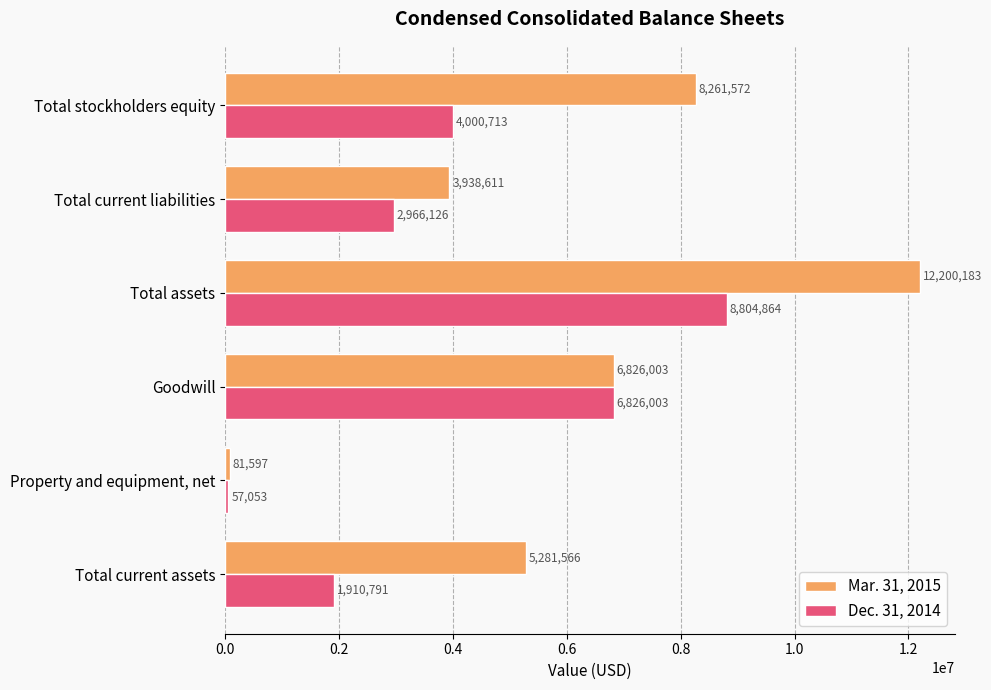

The value of Dec. 31, 2014 at Total stockholders equity is 4000713. True or false?

True